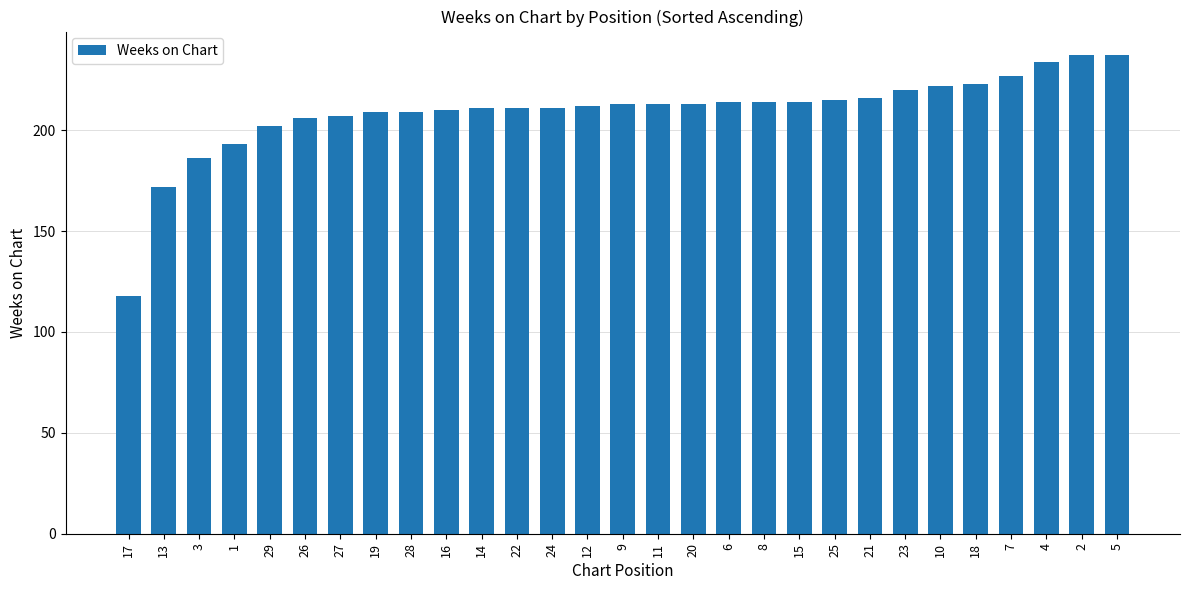

Which has a higher value, 16 or 1?

16